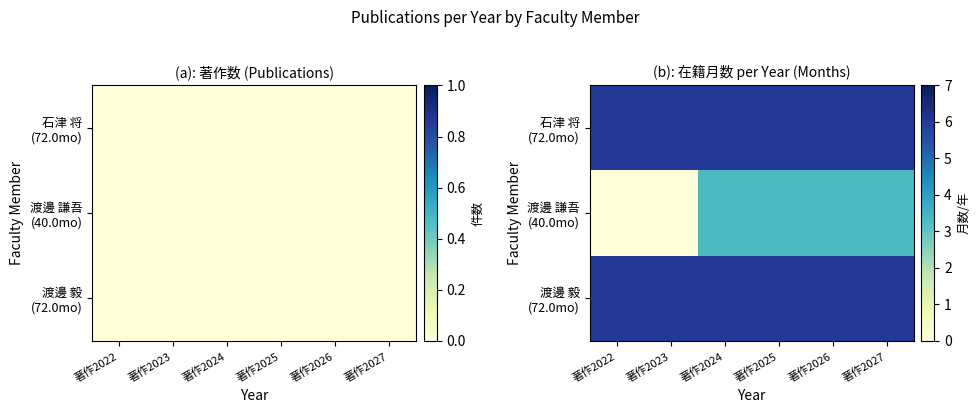

Rank the series at 著作2023 from highest to lowest value.

石津 将 (72.0mo), 渡邊 毅 (72.0mo), 渡邊 謙吾 (40.0mo)